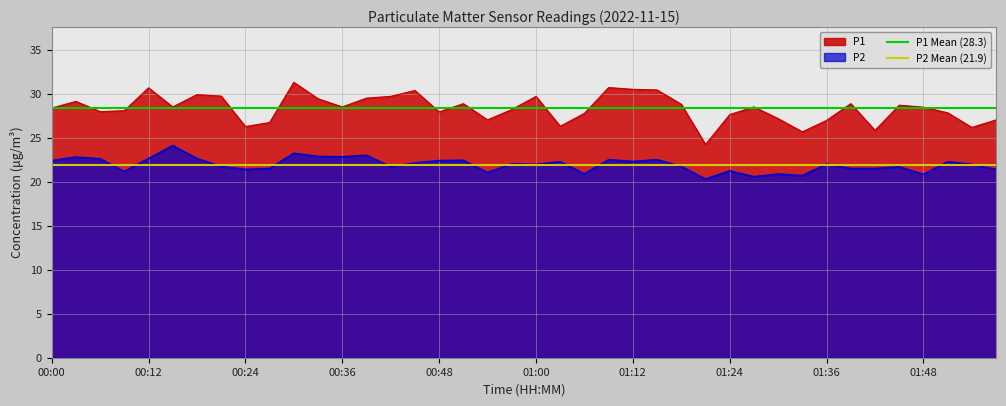

True or false: P1 and P2 intersect in this chart.

False